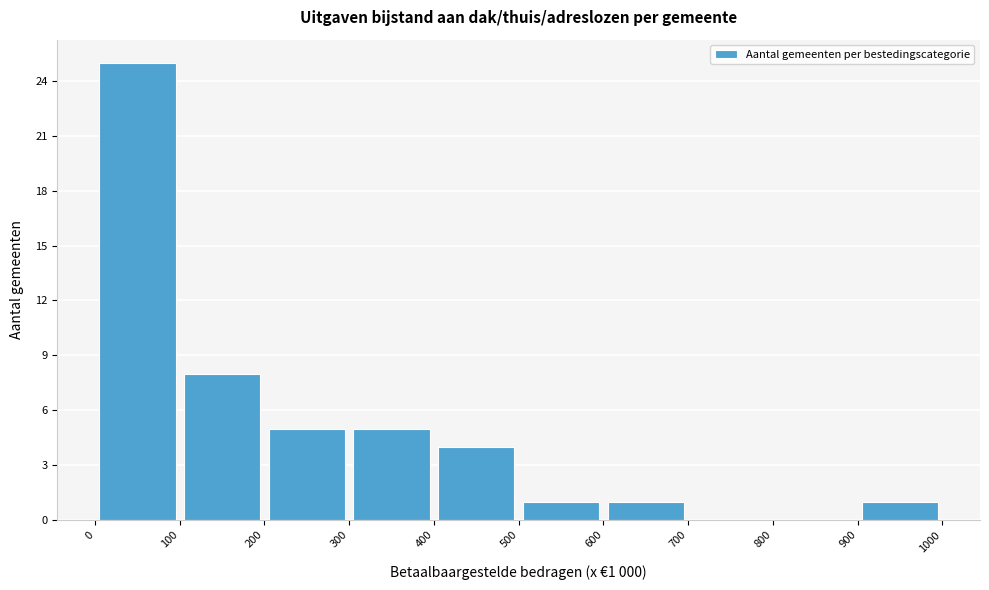

Which range on the x-axis has the tallest bar?

0 to 100